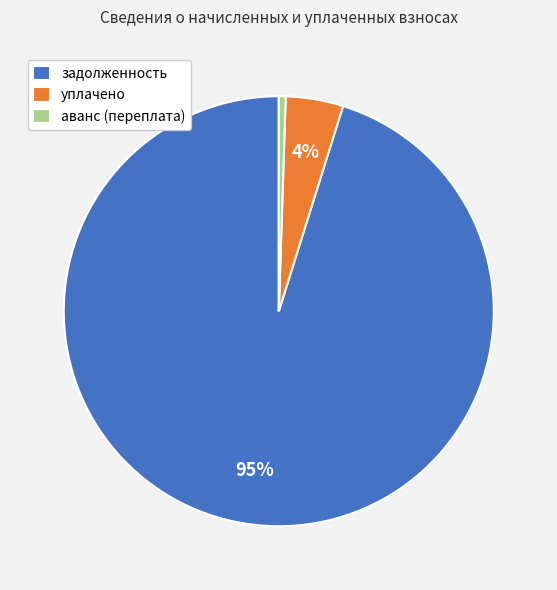

What percentage is the уплачено slice, to the nearest percent?

4%